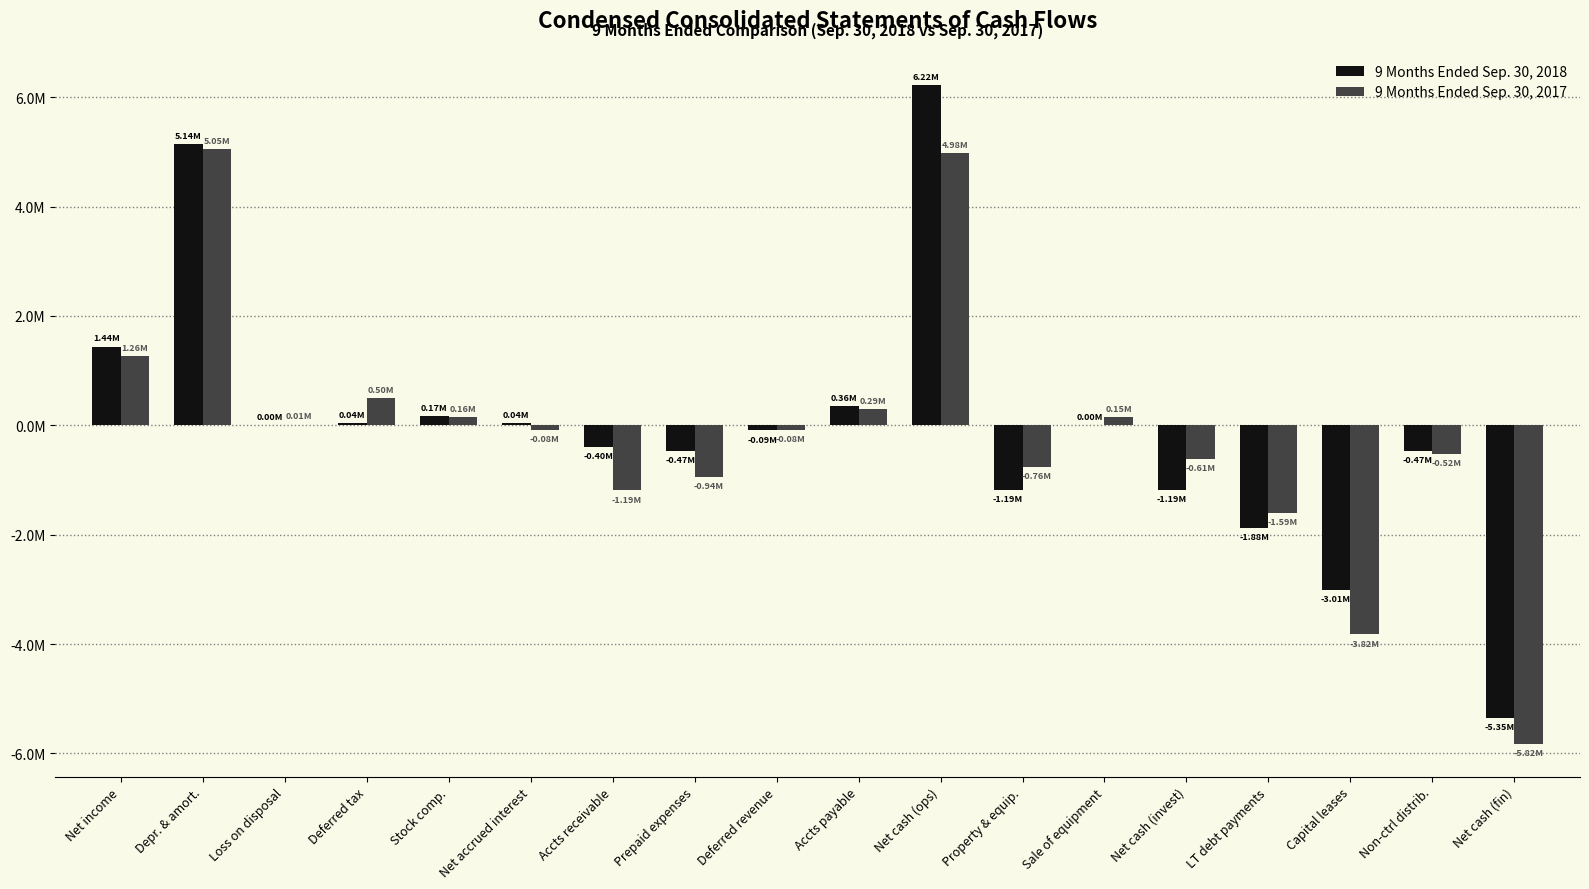

Are the bars grouped side by side (vs. stacked)?

Yes